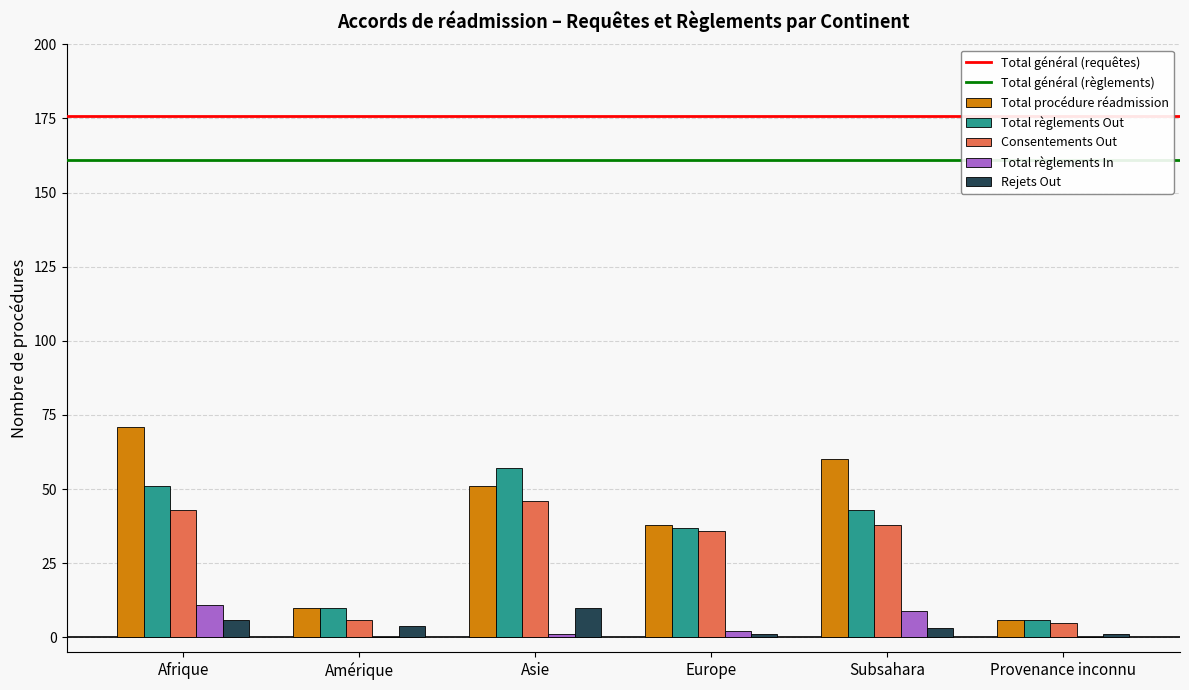

Reading left to right, what are all the values shown in this chart?

Total procédure réadmission: 71	10	51	38	60	6
Total règlements Out: 51	10	57	37	43	6
Consentements Out: 43	6	46	36	38	5
Total règlements In: 11	0	1	2	9	0
Rejets Out: 6	4	10	1	3	1